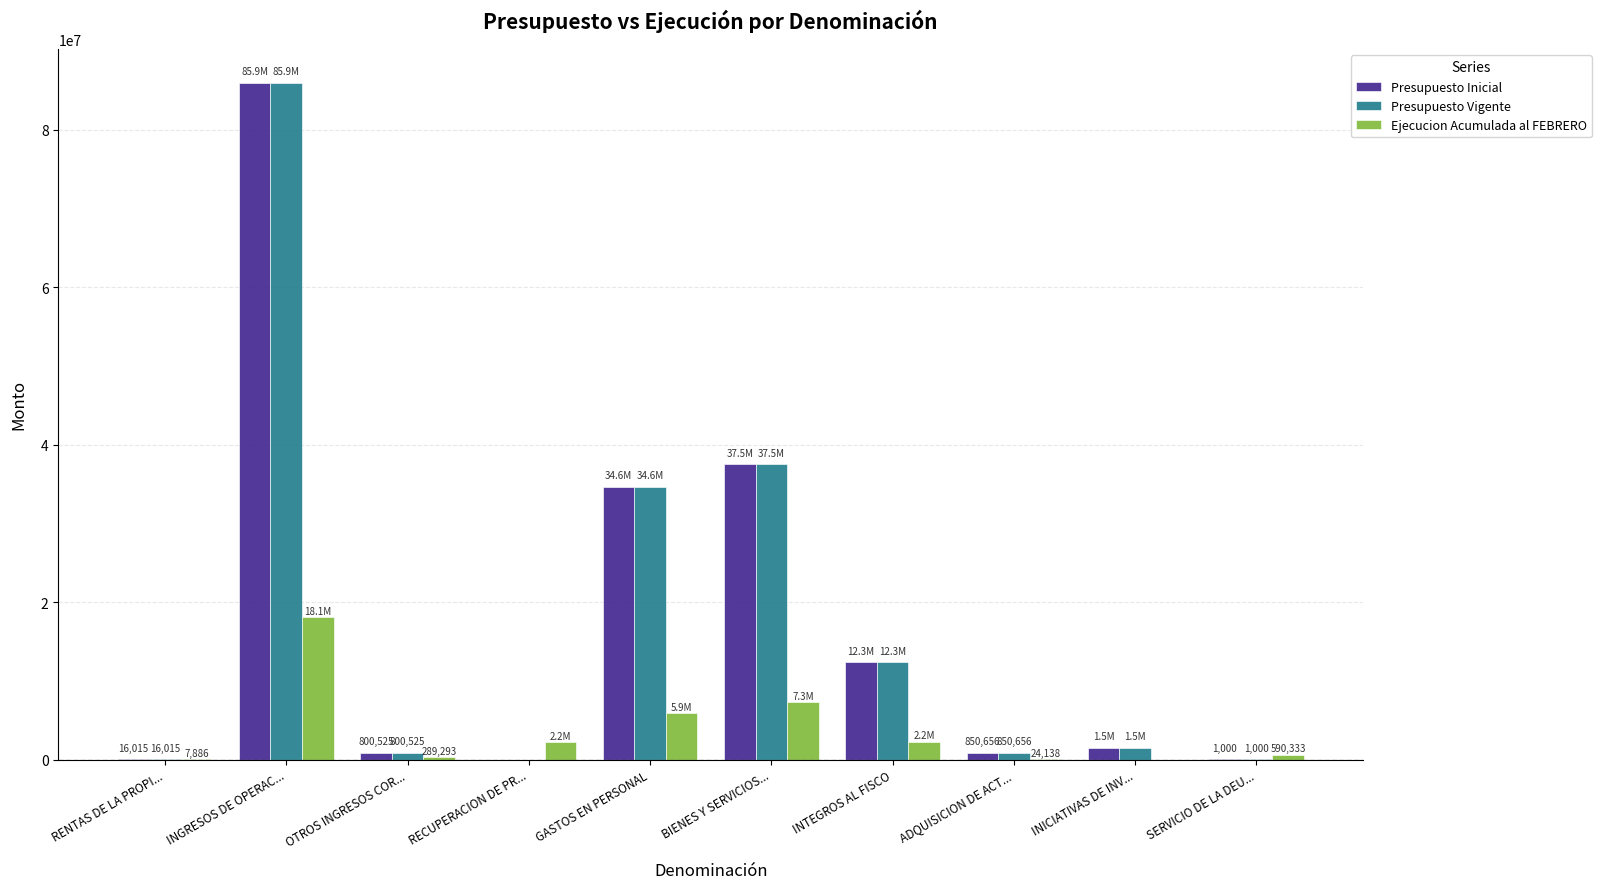

What are all the series names shown in the legend?

Presupuesto Inicial, Presupuesto Vigente, Ejecucion Acumulada al FEBRERO